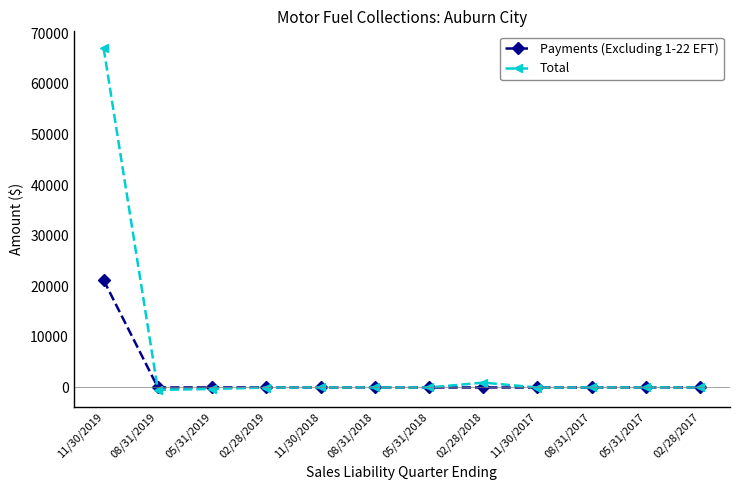

What is the minimum value for Total?

-480.7